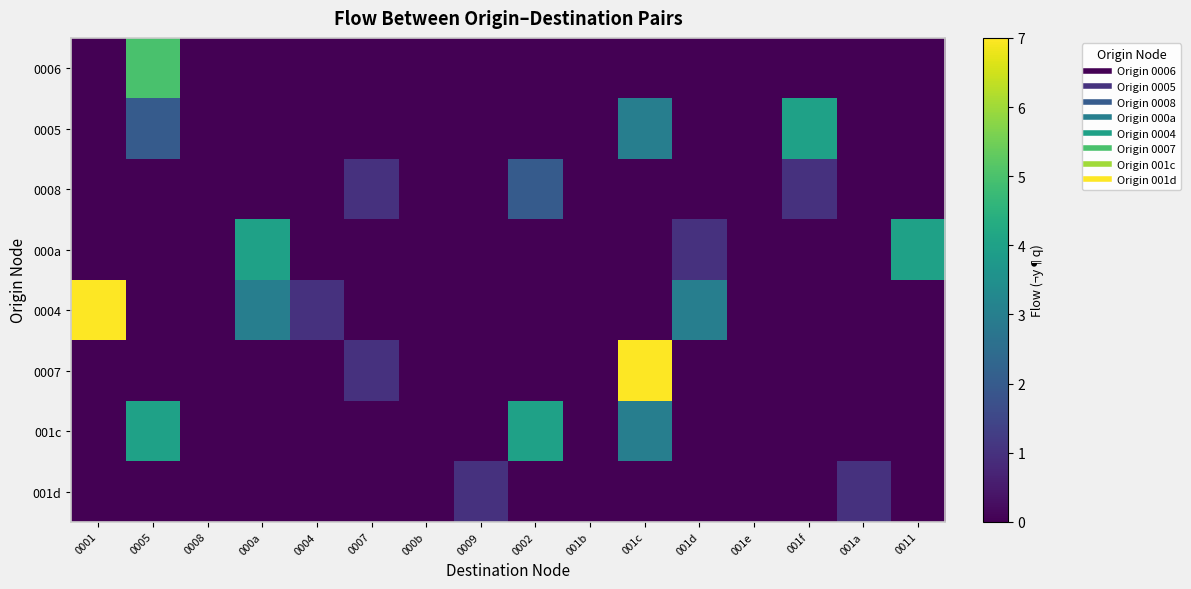

What is the difference between the highest and lowest values at 0005?

5